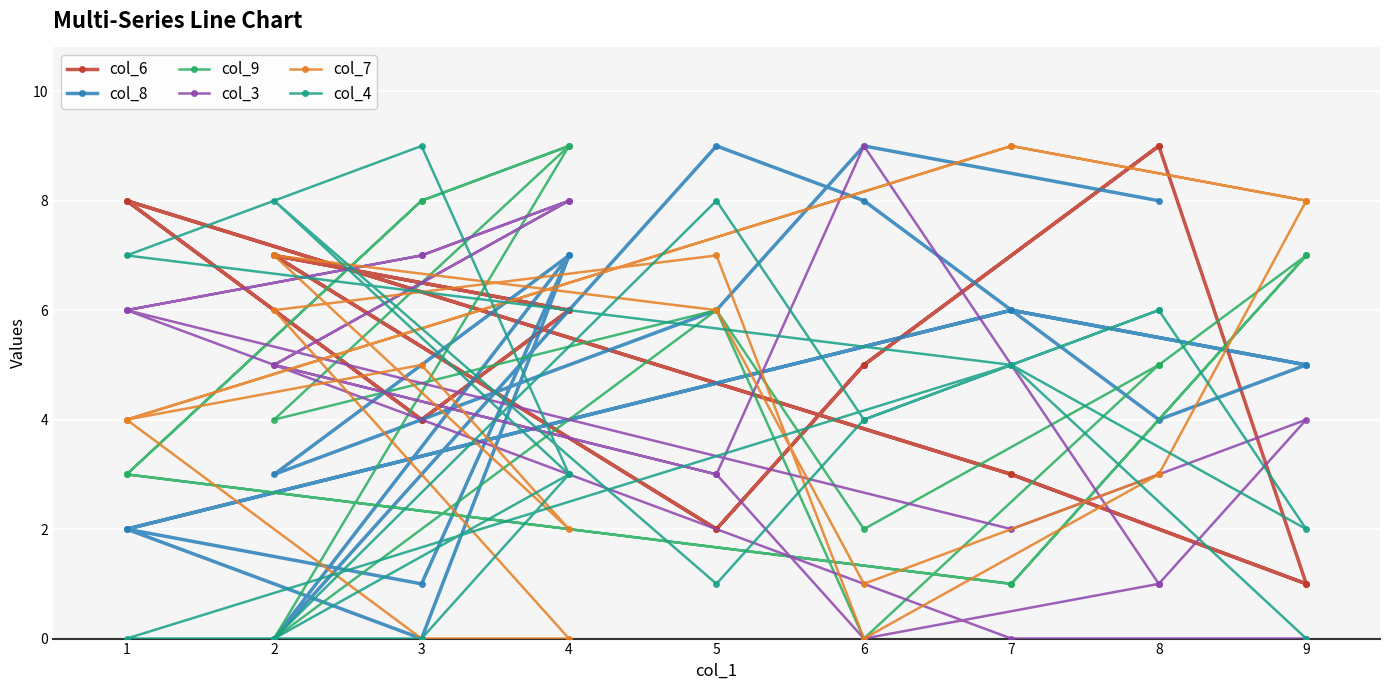

What is the sum of all col_3 values?

75